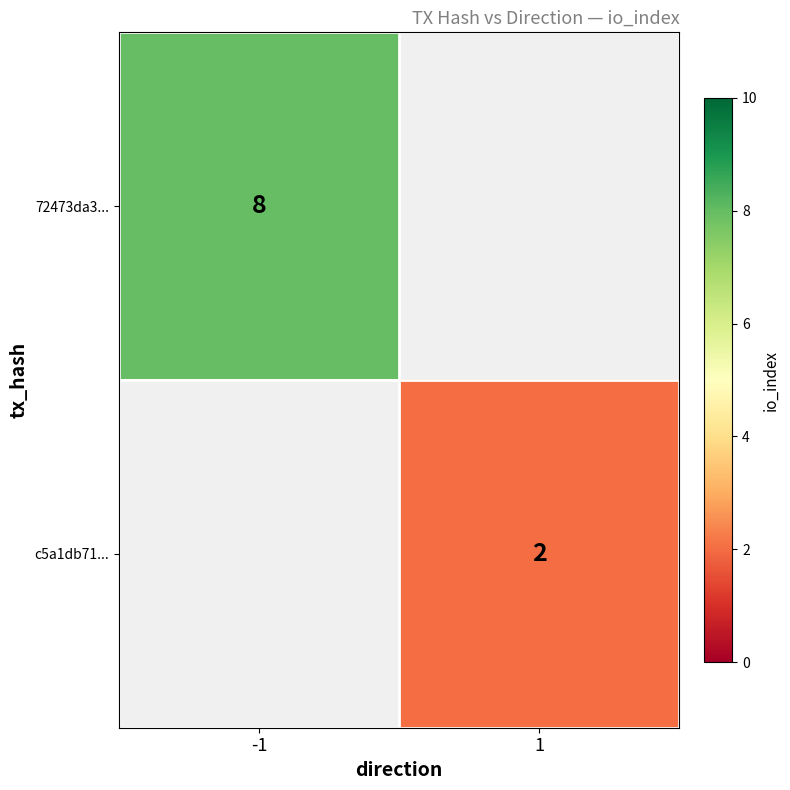

True or false: 72473da3... has a value of 11 at -1.

False